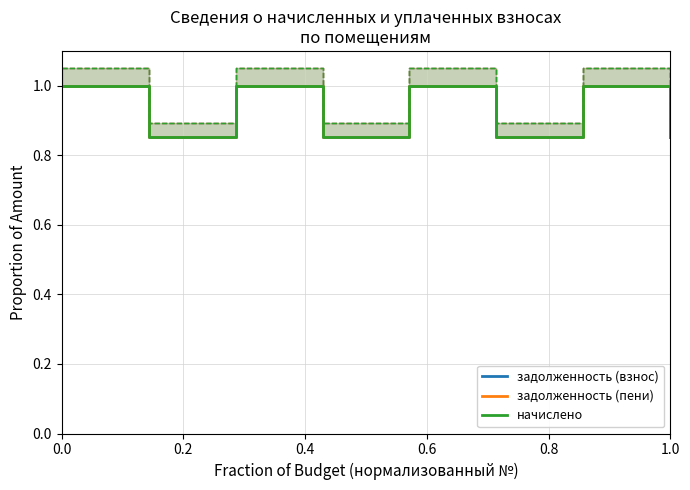

What is the difference between the maximum and minimum values in the задолженность (взнос) series?

0.1